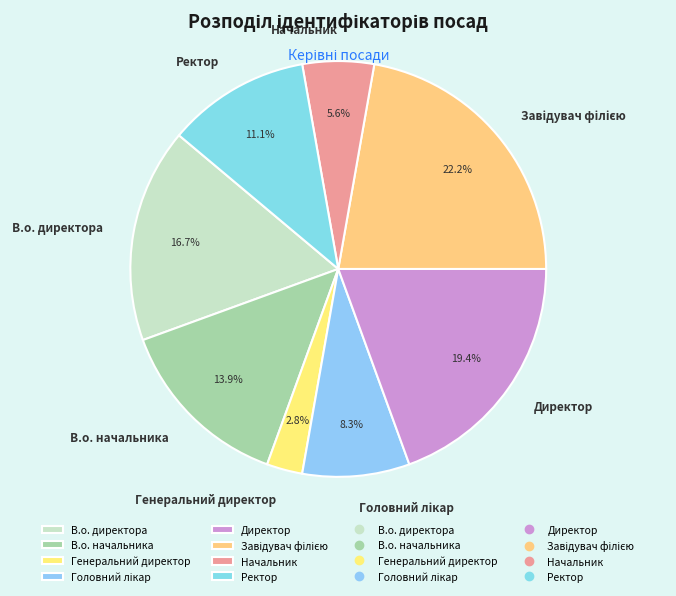

Which category has the smallest portion of the pie?

Генеральний директор